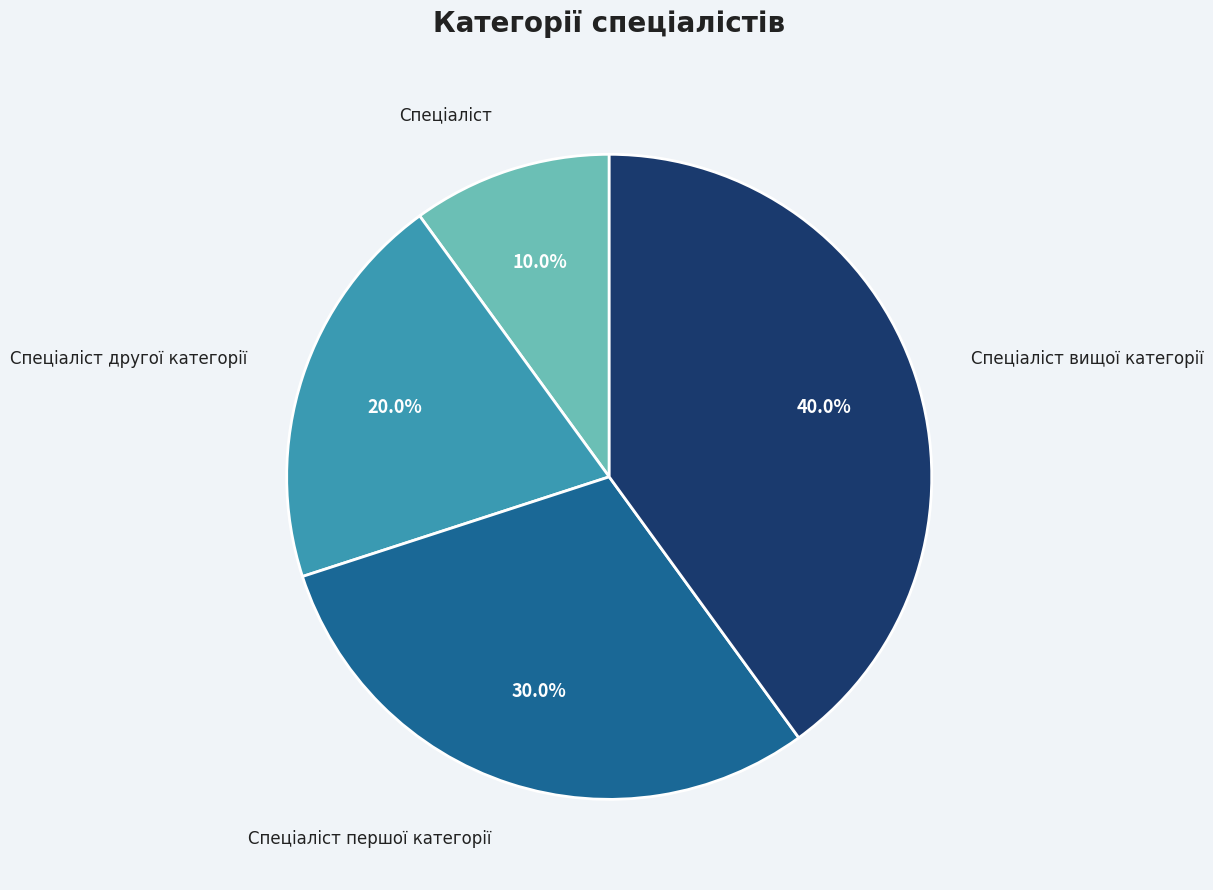

Is there any slice that represents more than half of the pie?

No